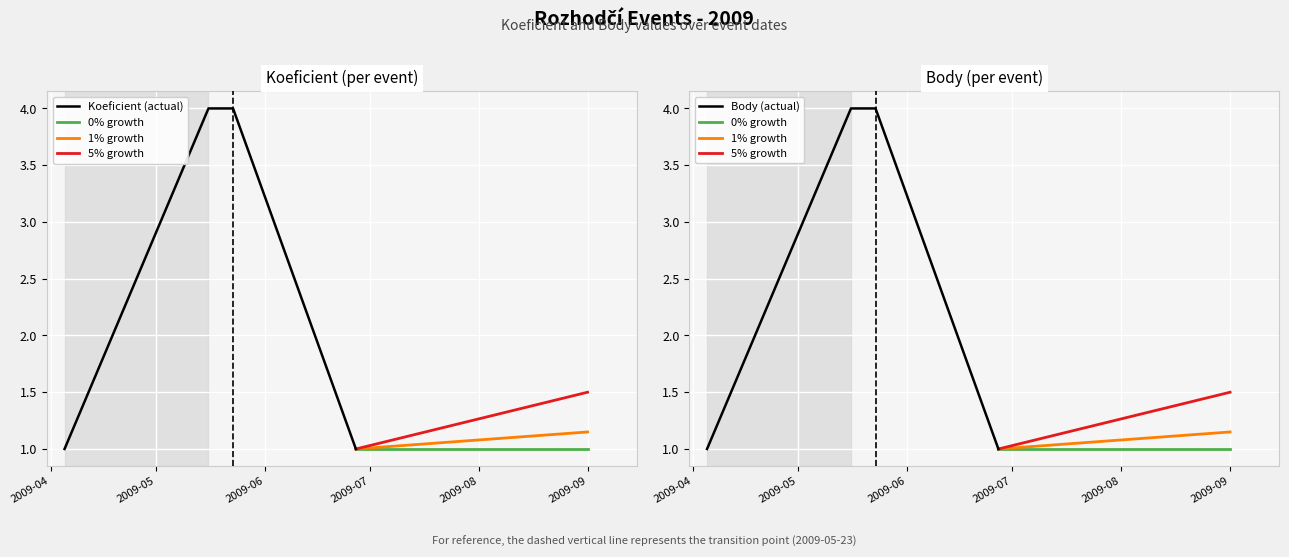

Which series has the widest spread of values?

Koeficient